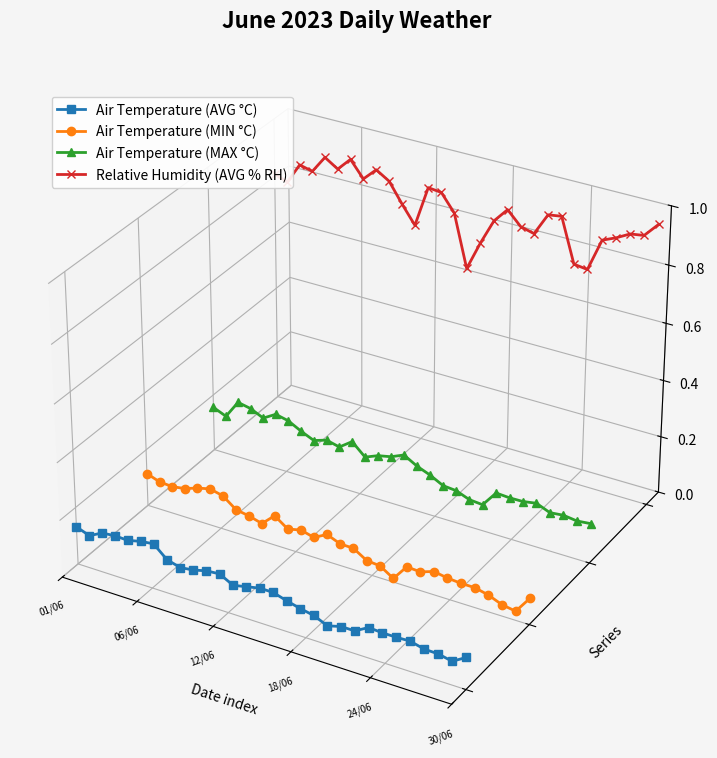

True or false: Relative Humidity (AVG % RH) and Air Temperature (MAX °C) cross at least once.

False